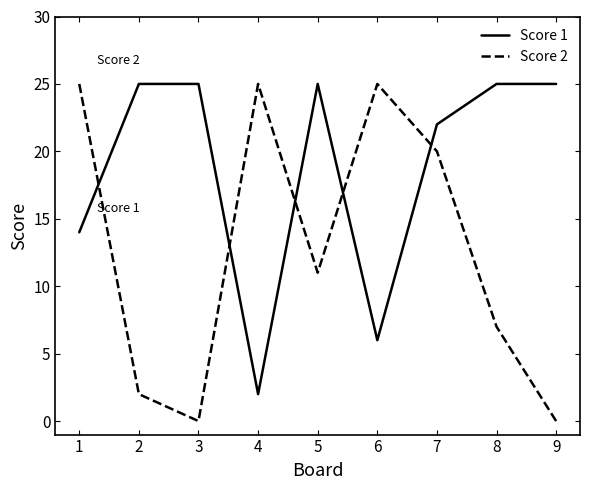

What is the maximum value for Score 1?

25